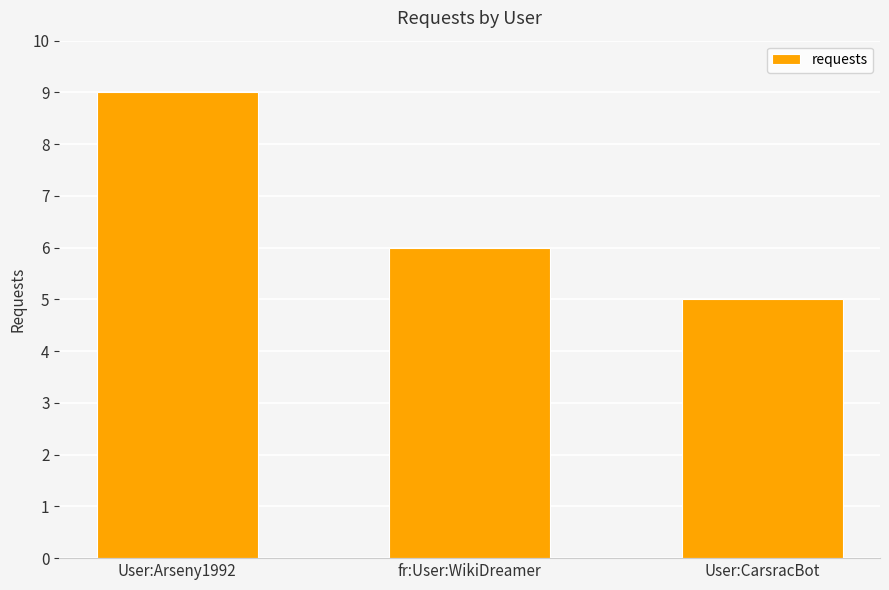

Which has a higher value, User:CarsracBot or fr:User:WikiDreamer?

fr:User:WikiDreamer